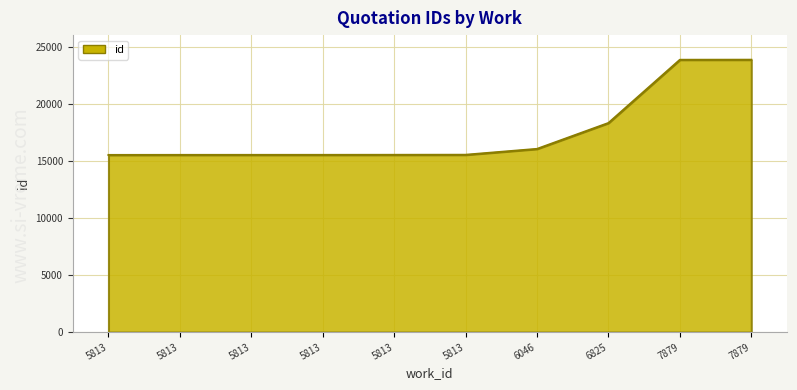

What is the change in value from 5813 to 6825?

+2799